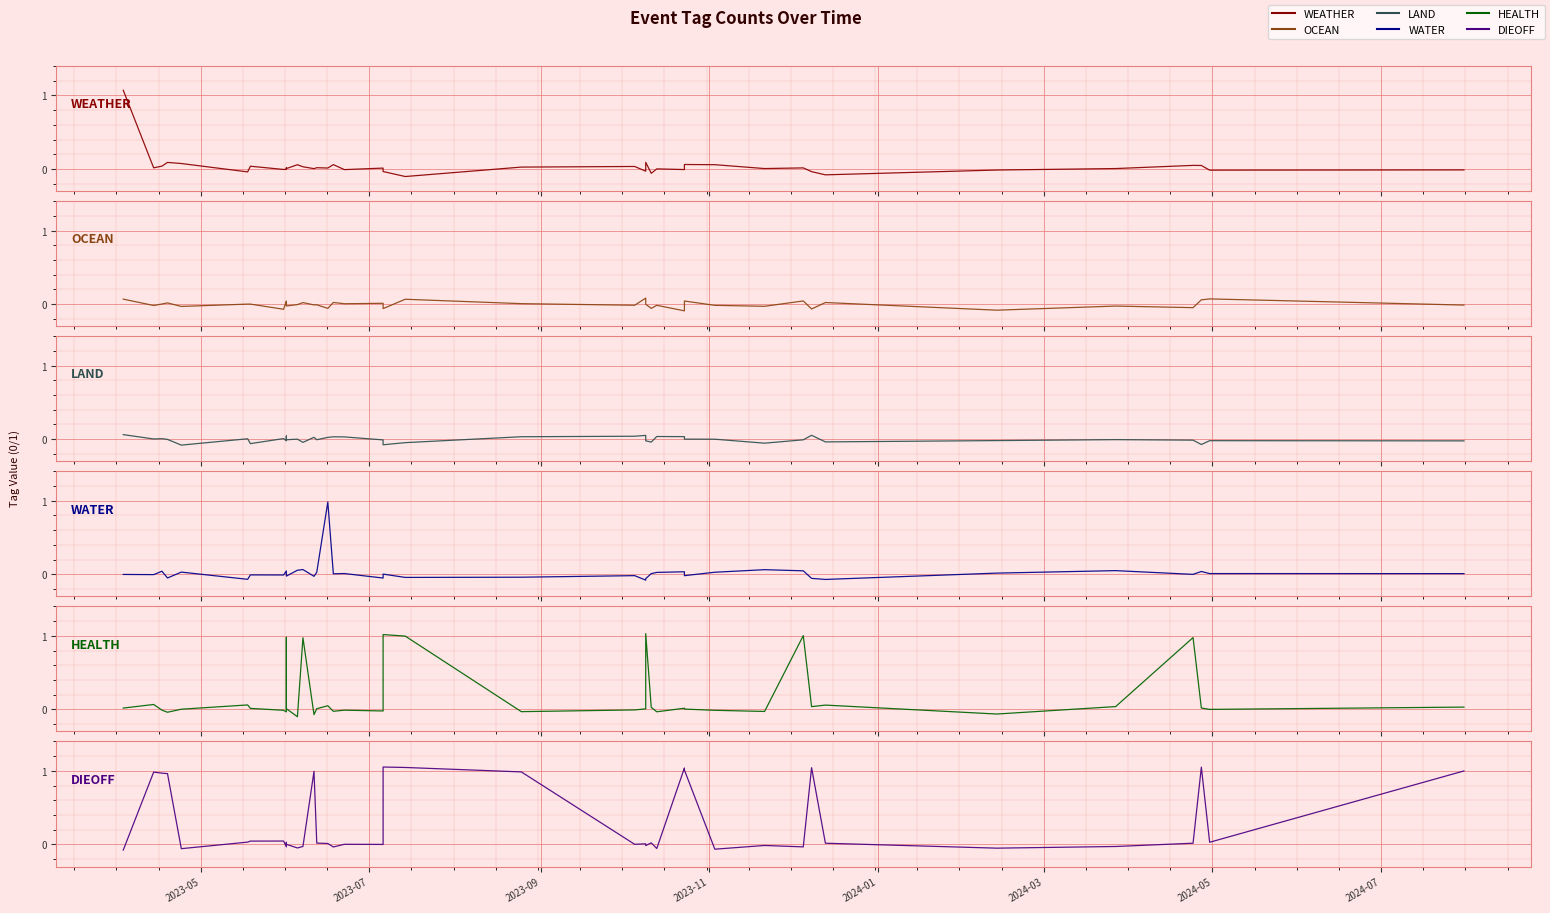

List the series in order of their peak value, lowest first.

LAND, OCEAN, WATER, HEALTH, DIEOFF, WEATHER